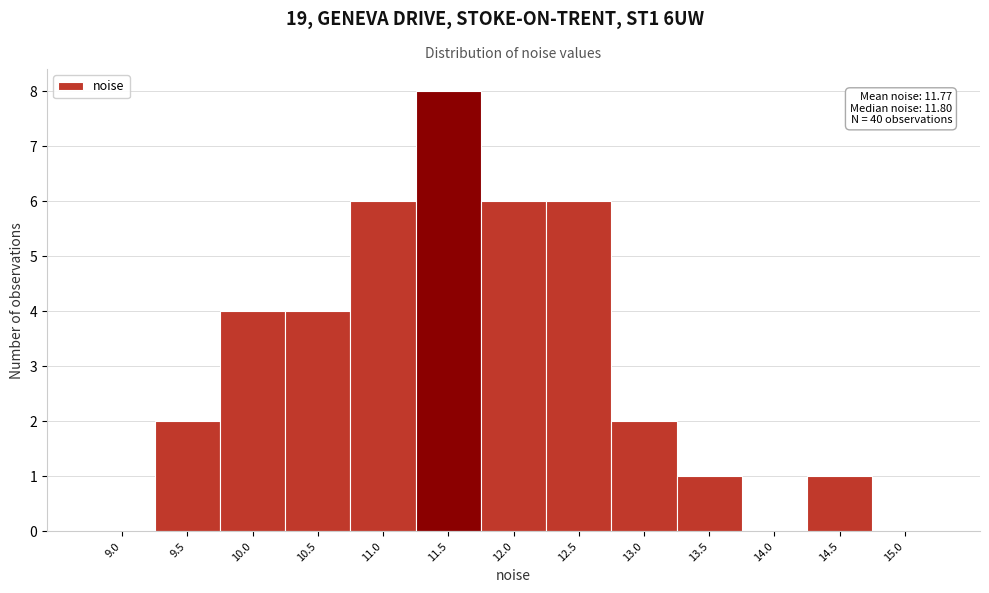

Reading left to right, list all the values displayed in this chart.

9.0=0	9.5=2	10.0=4	10.5=4	11.0=6	11.5=8	12.0=6	12.5=6	13.0=2	13.5=1	14.0=0	14.5=1	15.0=0